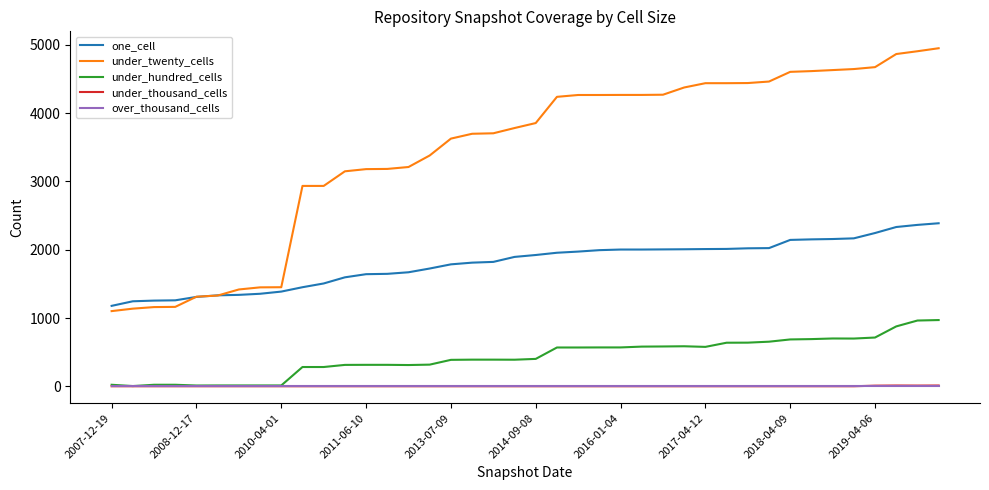

What is the greatest value displayed?

4952